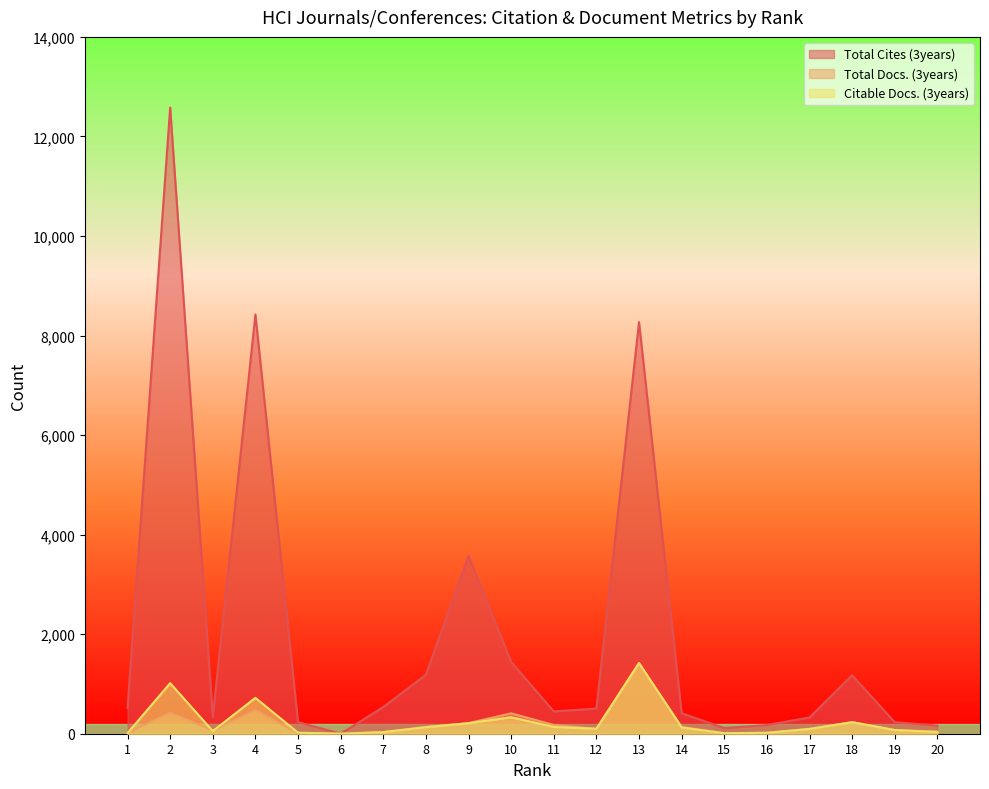

At which category is the sum across all series the highest?

2